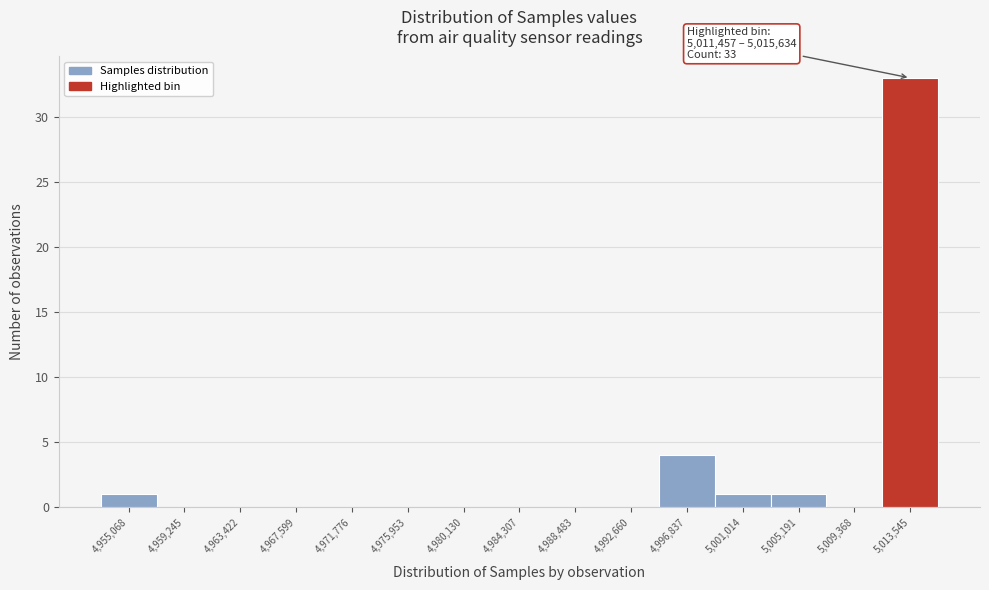

Over which range of the x-axis is the bar tallest?

5011500 to 5015500